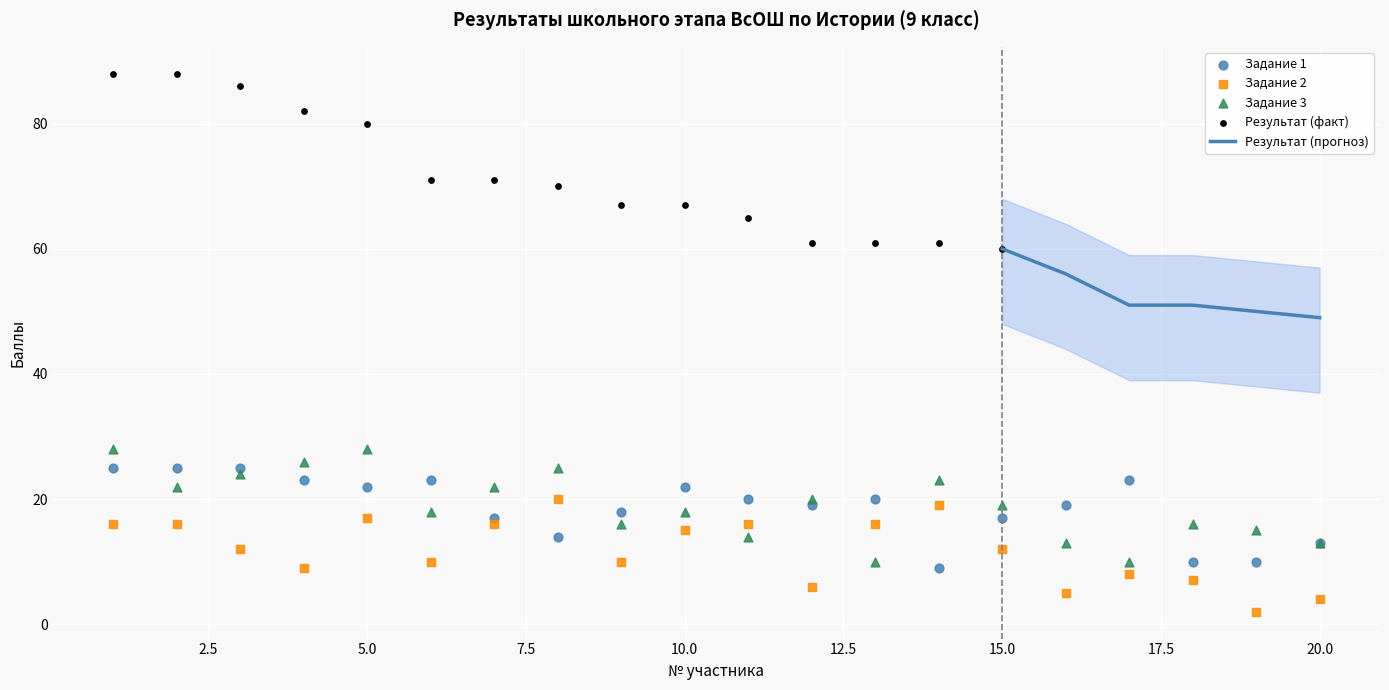

What is the total value across all series at 17?

41